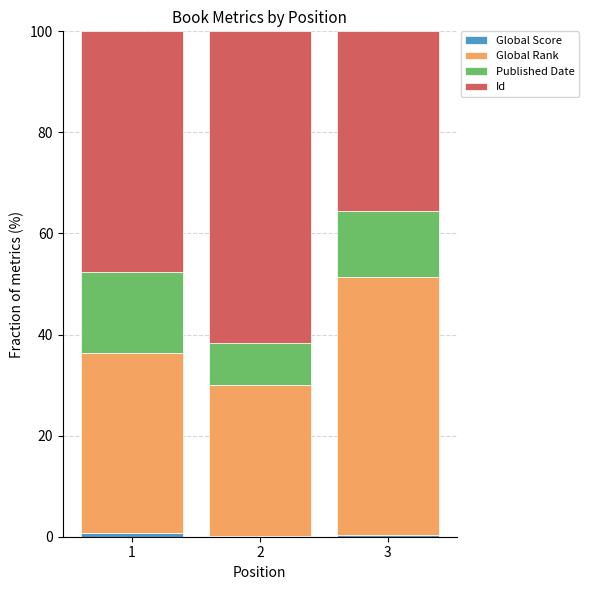

The value of Global Score at 1 is 0.2. True or false?

False